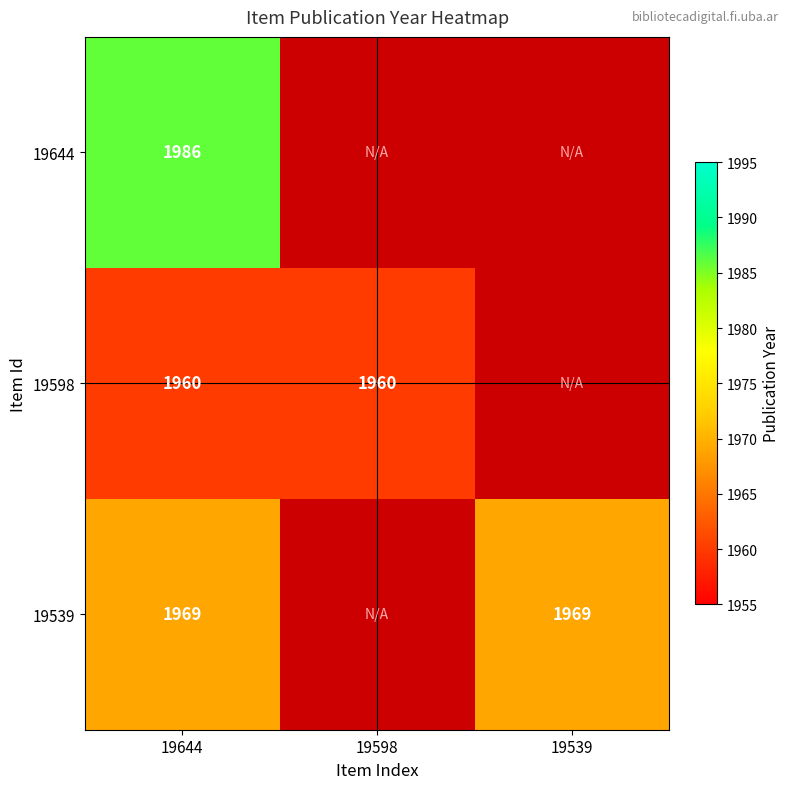

What is the smallest value displayed?

1960.0